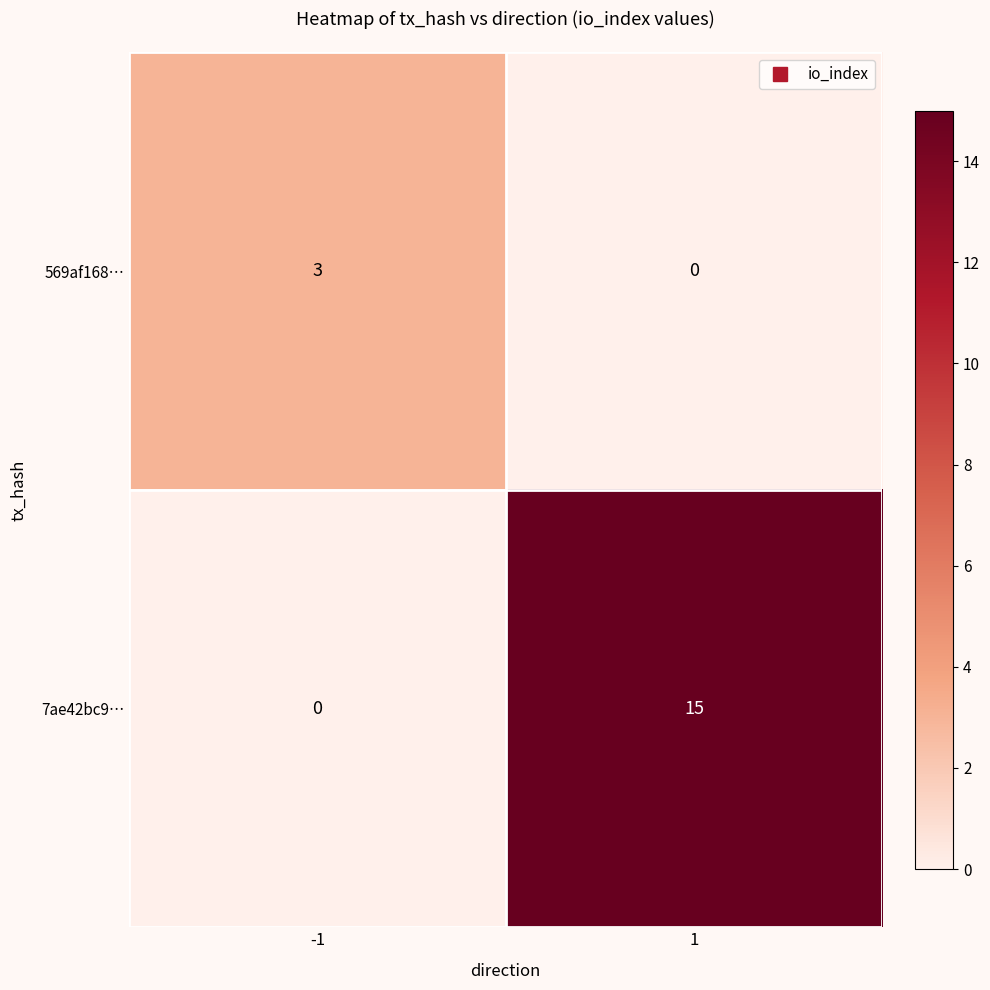

Which series has the widest spread of values?

7ae42bc9…